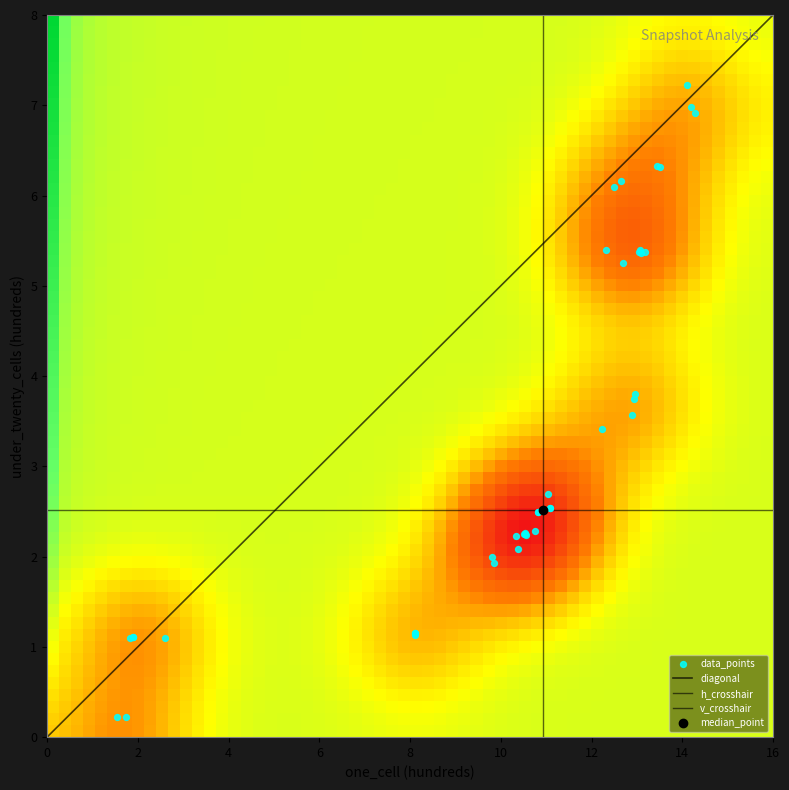

Reading left to right, list all the values displayed in this chart.

2007-12-19: 154	22
2008-04-01: 175	22
2008-10-10: 261	110
2008-12-17: 182	110
2009-04-06: 189	111
2009-06-17: 190	111
2009-09-25: 810	115
2009-12-16: 812	115
2010-04-01: 810	113
2010-07-26: 986	193
2010-11-17: 1033	223
2011-02-21: 1056	224
2011-06-10: 1053	225
2011-09-05: 1051	225
2012-01-18: 1053	226
2012-03-26: 1039	208
2012-07-13: 981	200
2012-10-31: 1075	228
2012-12-11: 1082	249
2013-02-20: 1082	249
2013-05-21: 1108	254
2013-07-09: 1108	254
2013-09-10: 1105	269
2014-03-28: 1224	341
2014-09-08: 1289	357
2015-01-19: 1293	375
2015-04-09: 1296	380
2015-07-03: 1310	536
2015-10-01: 1318	538
2016-01-04: 1269	525
2016-04-05: 1304	538
2016-07-04: 1306	540
2016-10-07: 1232	540
2016-12-27: 1250	610
2017-04-12: 1265	616
2017-07-24: 1345	633
2017-10-12: 1351	632
2018-04-09: 1420	698
2018-07-11: 1428	691
2018-09-28: 1411	722